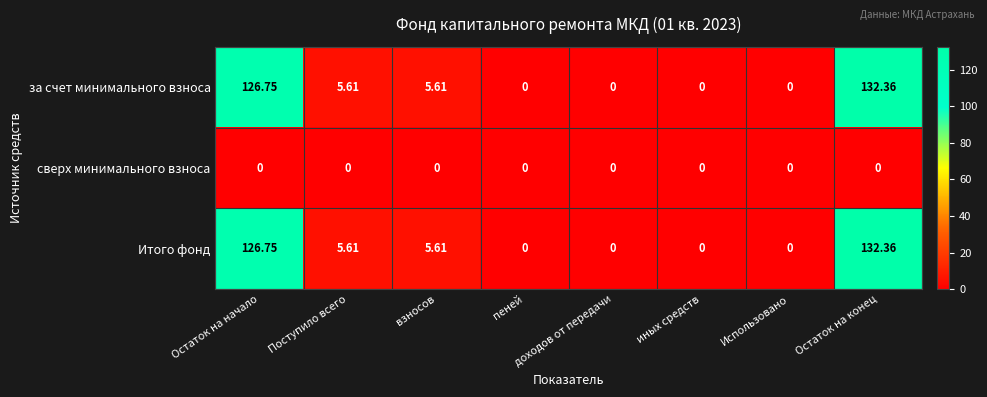

Is the value of за счет минимального взноса at Поступило всего greater than the value of сверх минимального взноса at взносов?

Yes